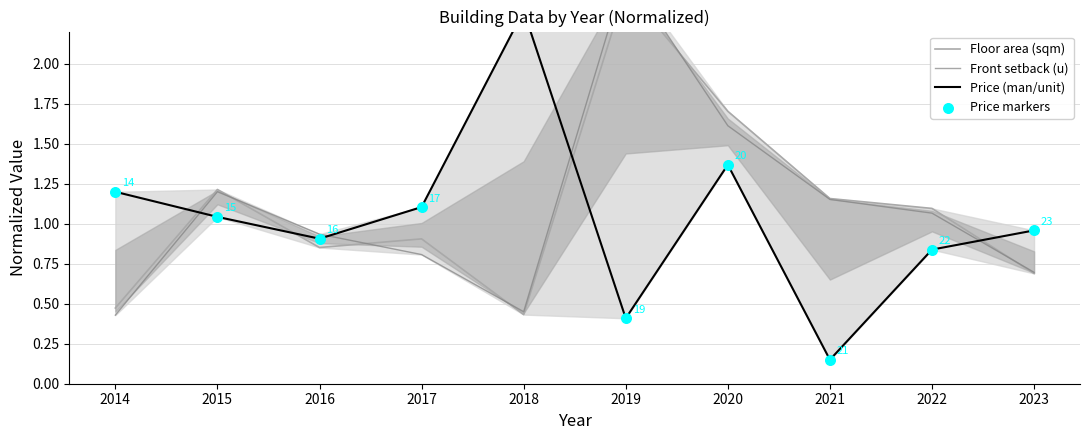

Which series reaches the maximum Y coordinate?

Front setback (u)